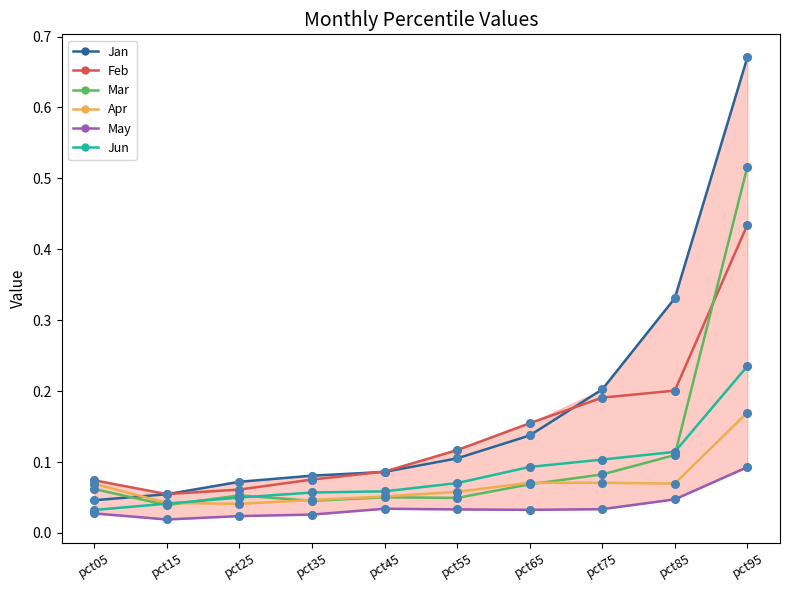

Which series has the largest total across all categories?

Jan